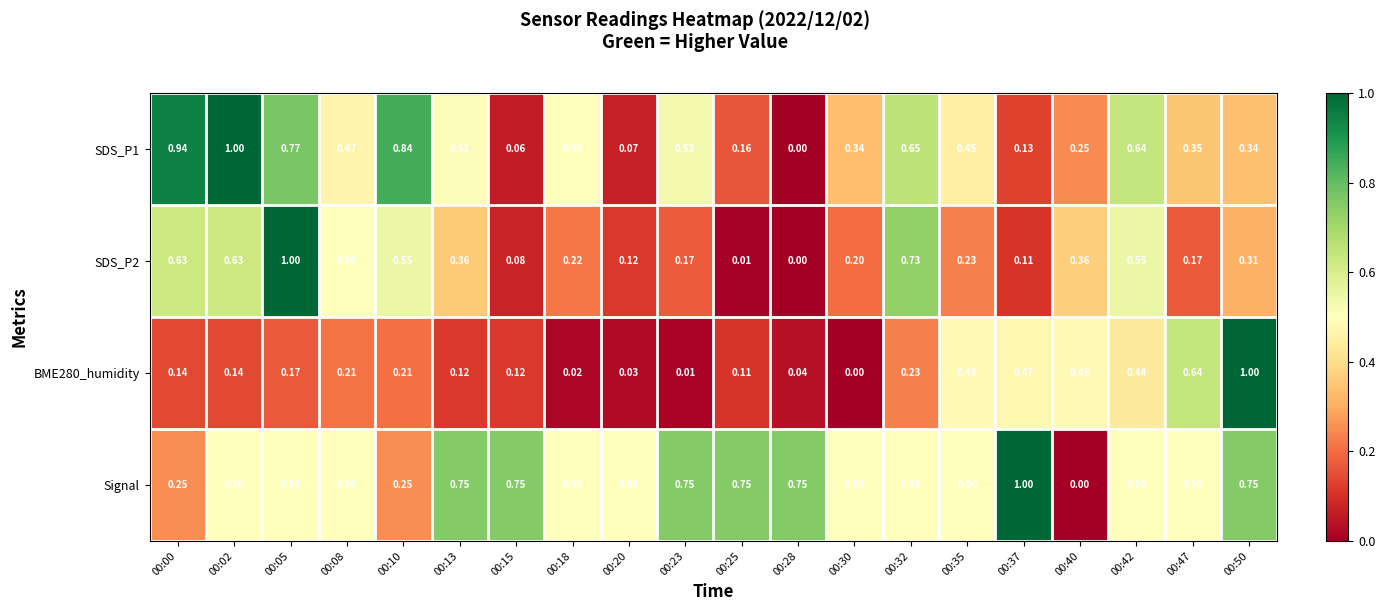

Which series has the largest total across all categories?

Signal